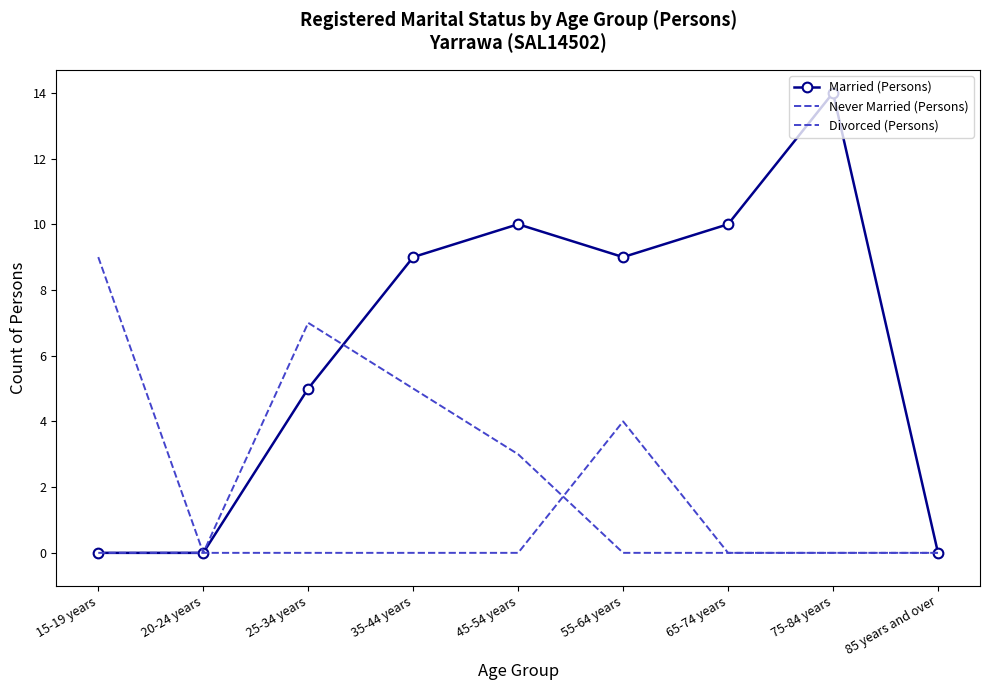

Where do Never Married (Persons) and Married (Persons) first cross each other?

25-34 years and 35-44 years